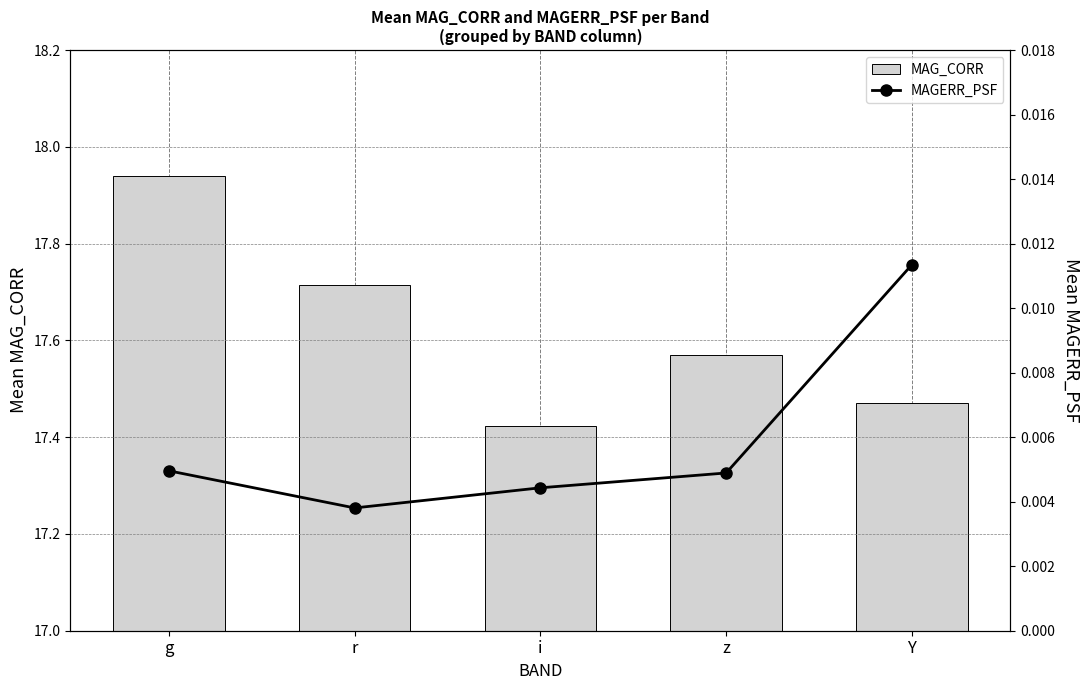

Which series has the largest total across all categories?

MAG_CORR